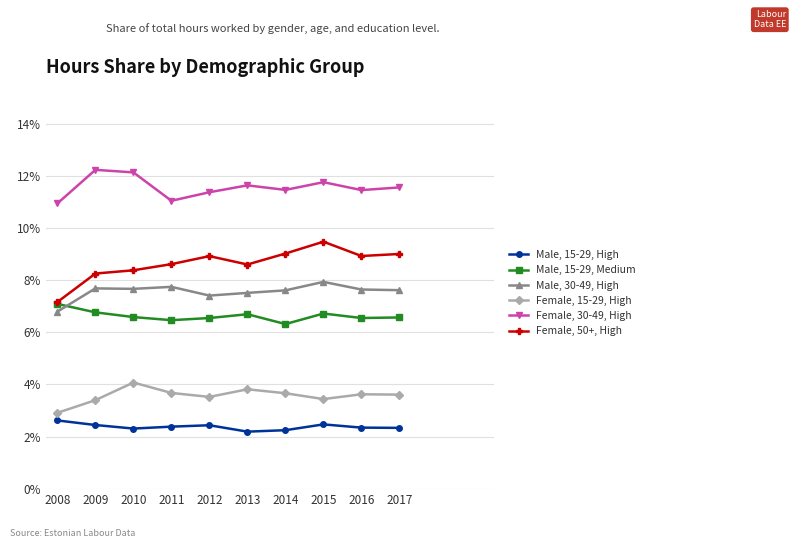

At which category does Female, 50+, High reach its first local valley?

2013